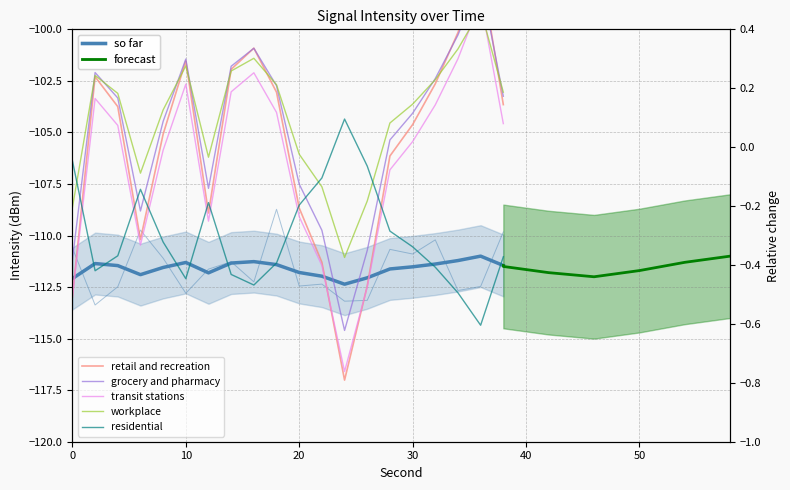

List the labels in order of value, largest first.

18, 6, 38, 32, 0, 28, 30, 8, 14, 12, 16, 22, 20, 36, 4, 34, 10, 26, 24, 2